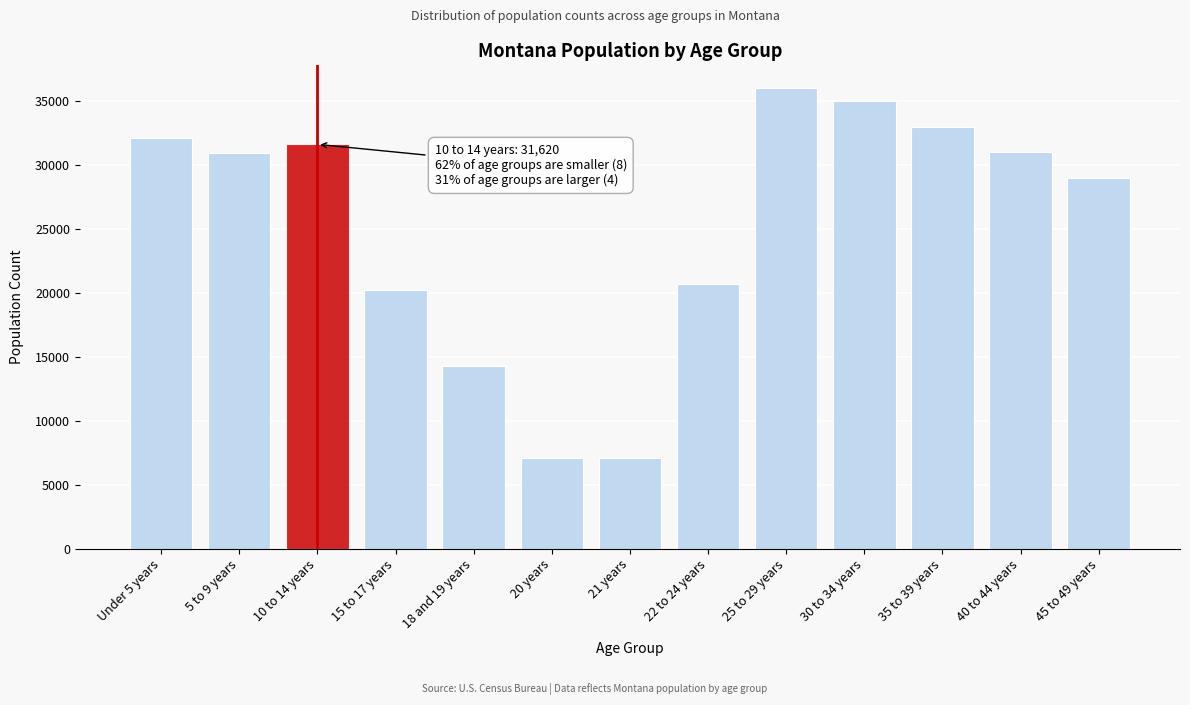

What is the sum of all values?

328135